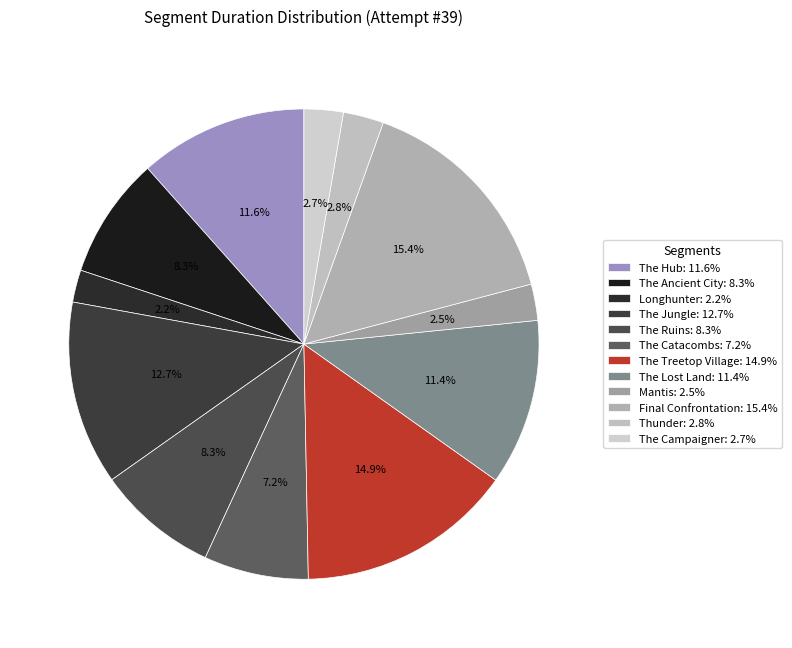

How many segments does this pie chart have?

12